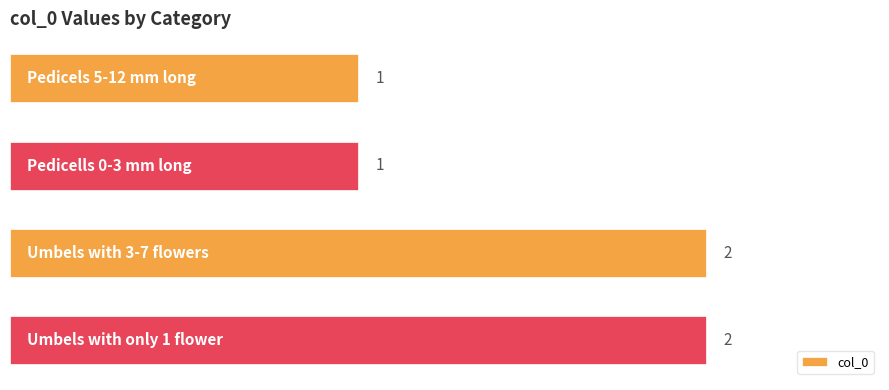

What is the value of the 2nd bar from the top?

1